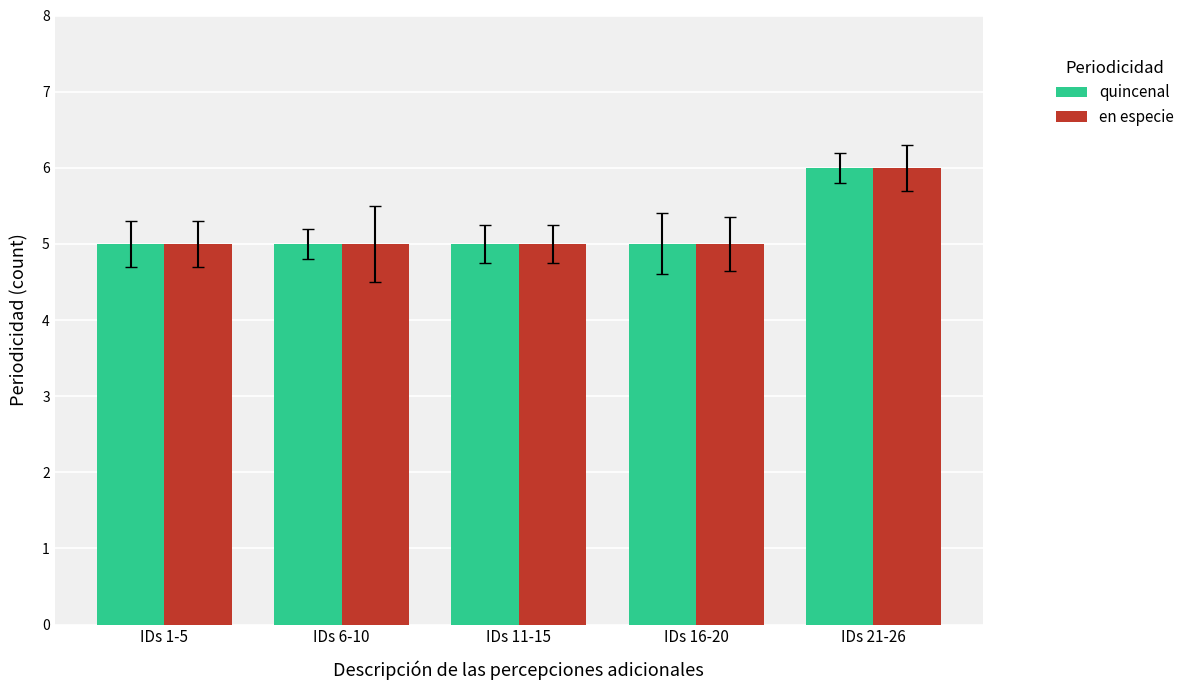

The value of en especie at IDs 6-10 is 5. True or false?

True